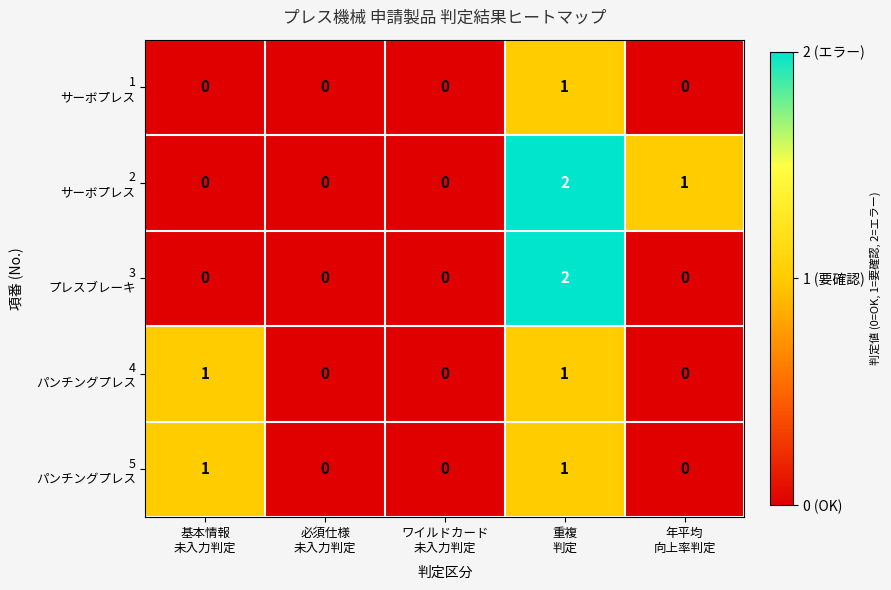

How many data points does each series have?

5